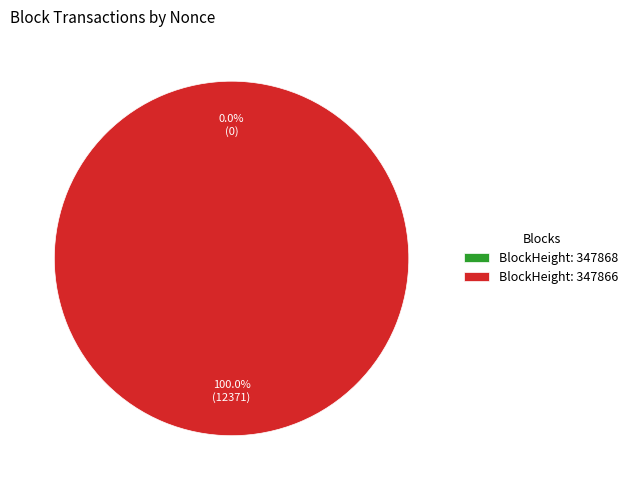

Count the number of slices in the pie.

2